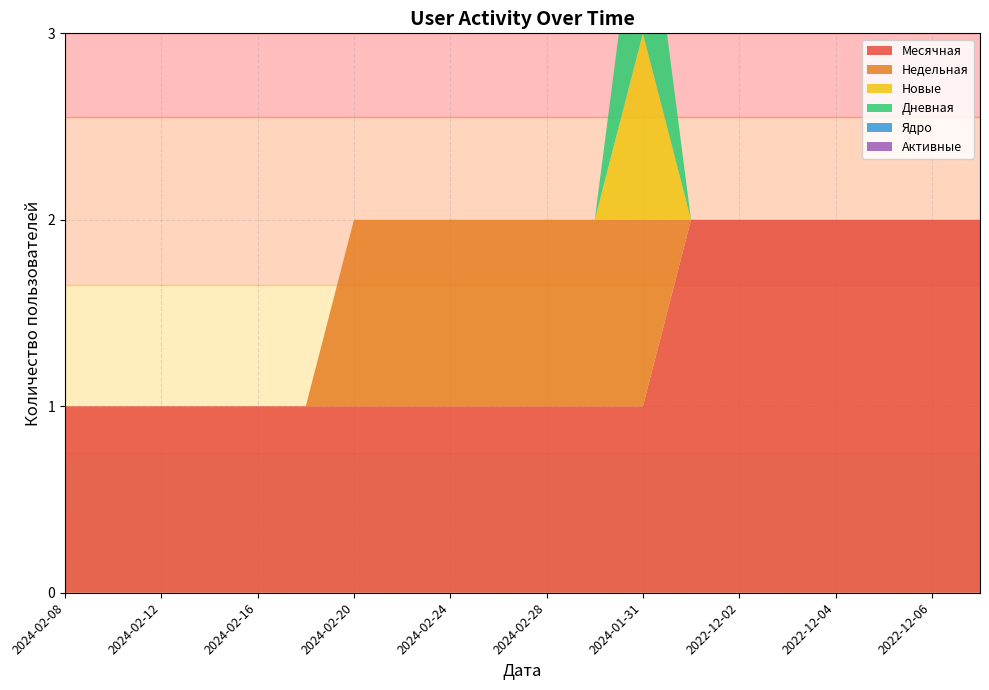

Reading left to right, transcribe all the data shown in this chart.

Месячная: 1	1	1	1	1	1	1	1	1	1	1	1	1	2	2	2	2	2	2	2
Недельная: 0	0	0	0	0	0	1	1	1	1	1	1	1	0	0	0	0	0	0	0
Новые: 0	0	0	0	0	0	0	0	0	0	0	0	1	0	0	0	0	0	0	0
Дневная: 0	0	0	0	0	0	0	0	0	0	0	0	1	0	0	0	0	0	0	0
Ядро: 0	0	0	0	0	0	0	0	0	0	0	0	0	0	0	0	0	0	0	0
Активные: 0	0	0	0	0	0	0	0	0	0	0	0	0	0	0	0	0	0	0	0